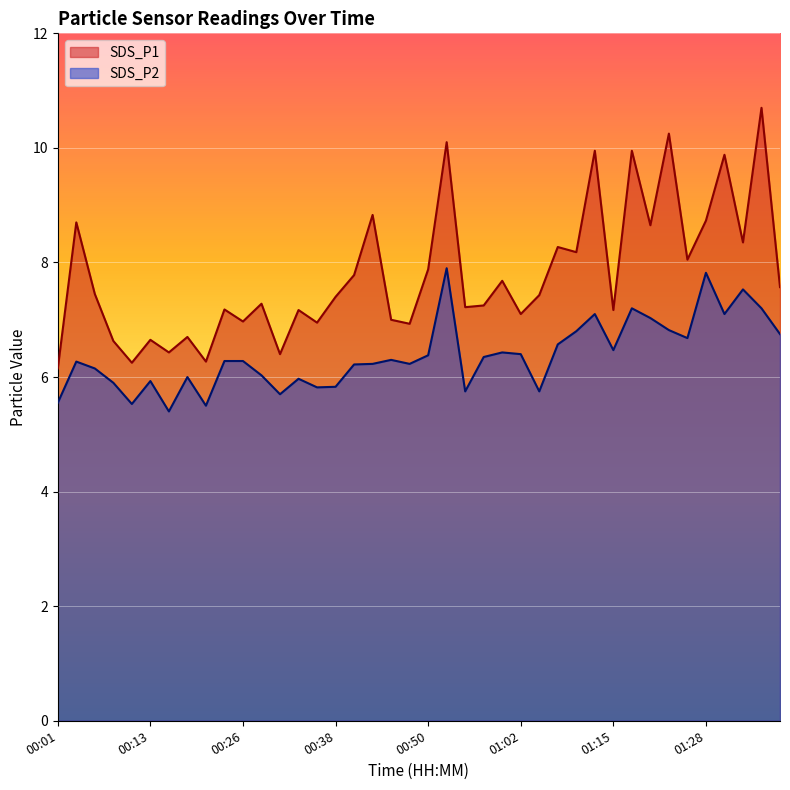

Count the number of data series in this chart.

2